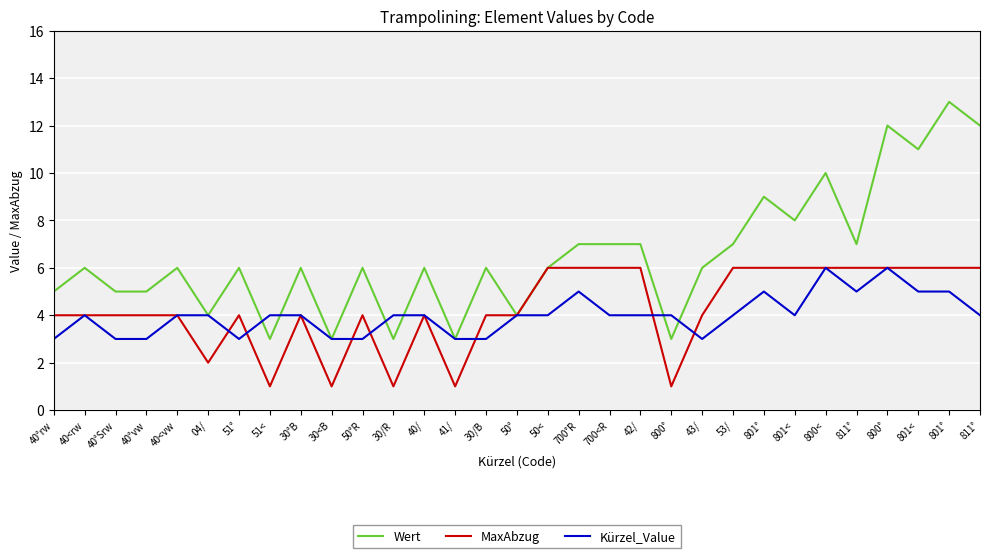

How many lines are shown in the chart?

3